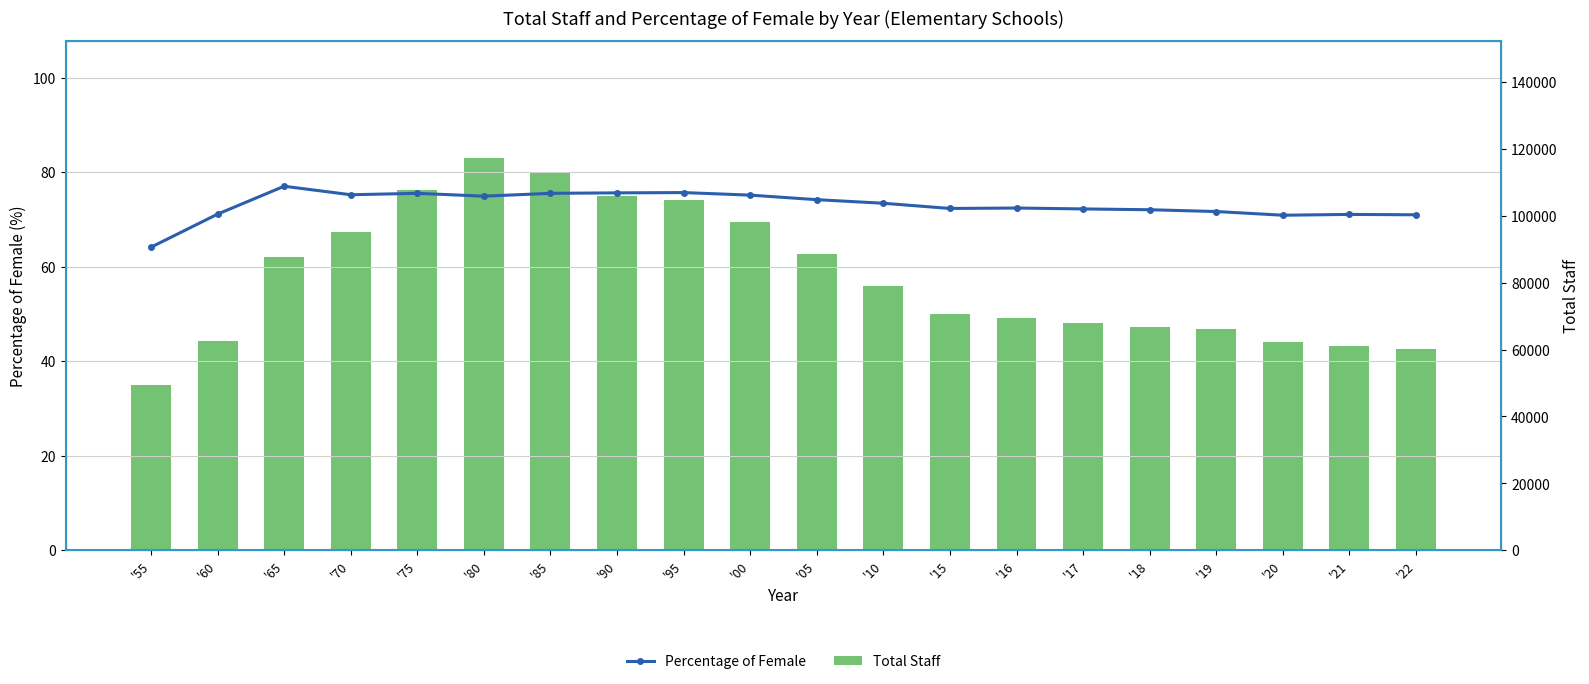

Which has a higher value, '75 or '19?

'75